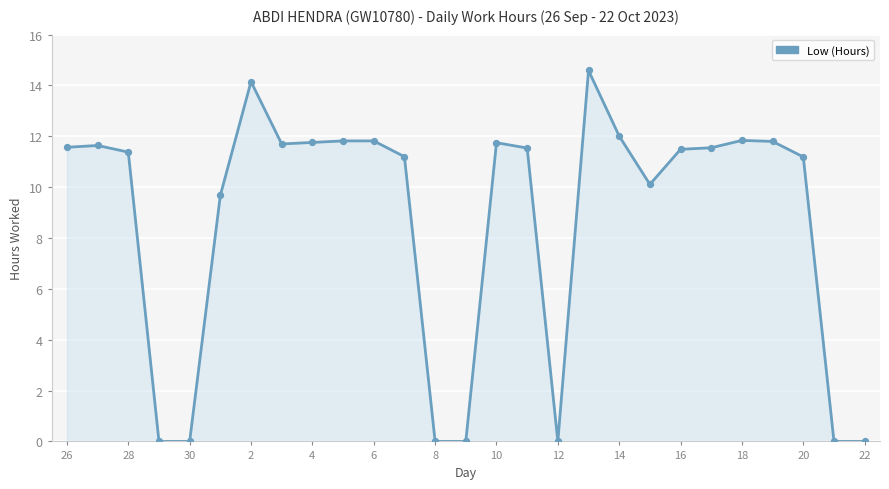

What is the maximum value shown in the chart?

14.6